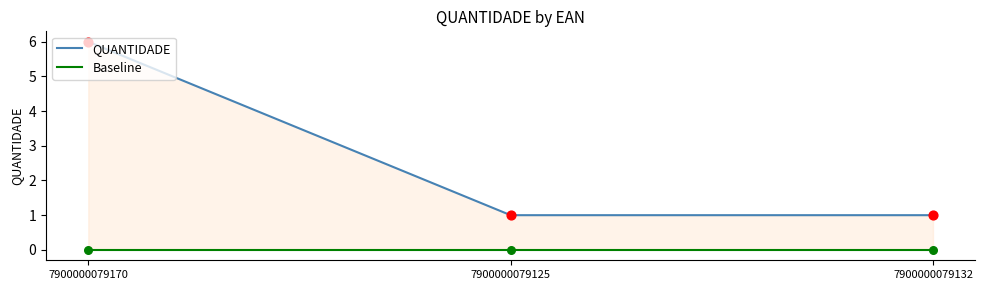

Which series contains the lowest Y value?

Baseline